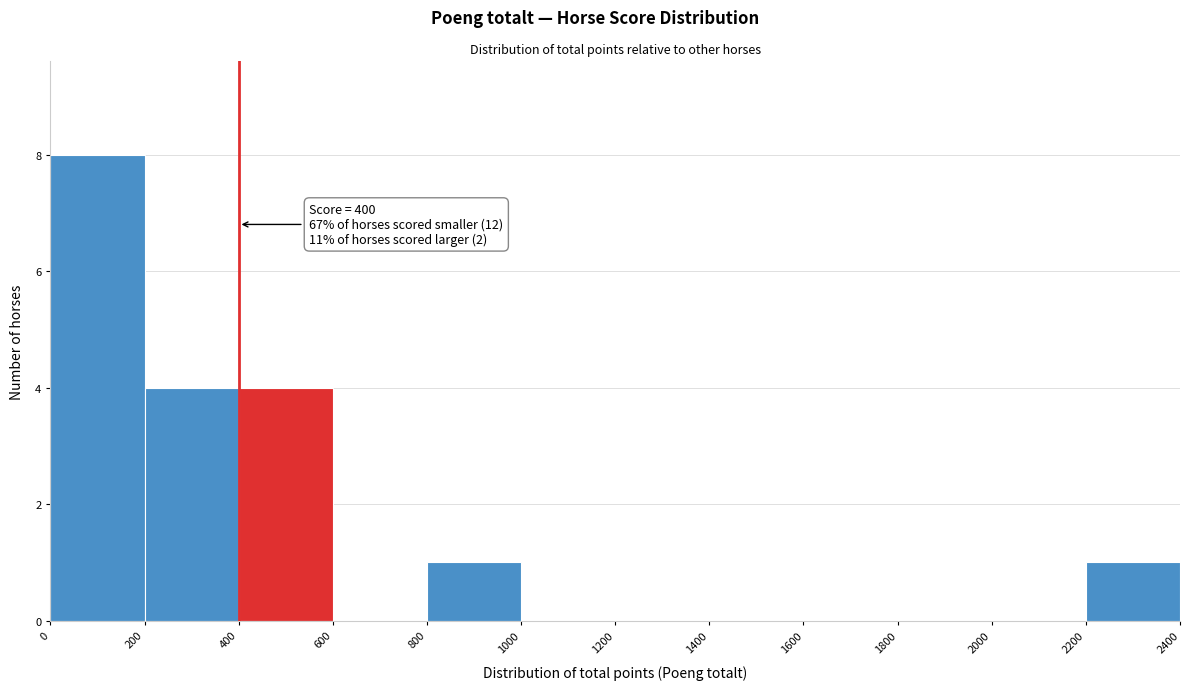

Which range on the x-axis has the tallest bar?

0 to 200